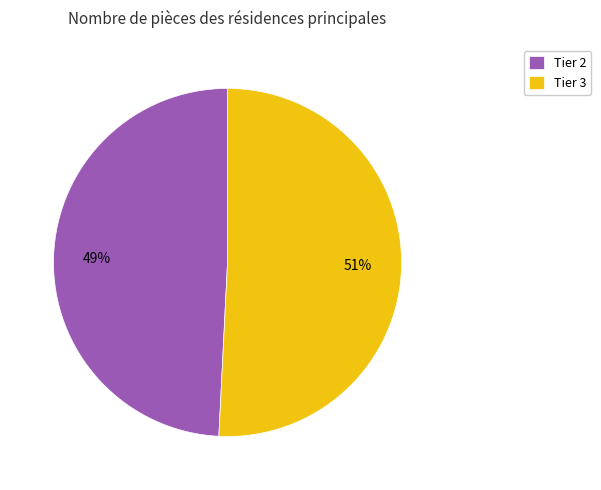

To the nearest percent, what portion does Tier 2 represent?

49%